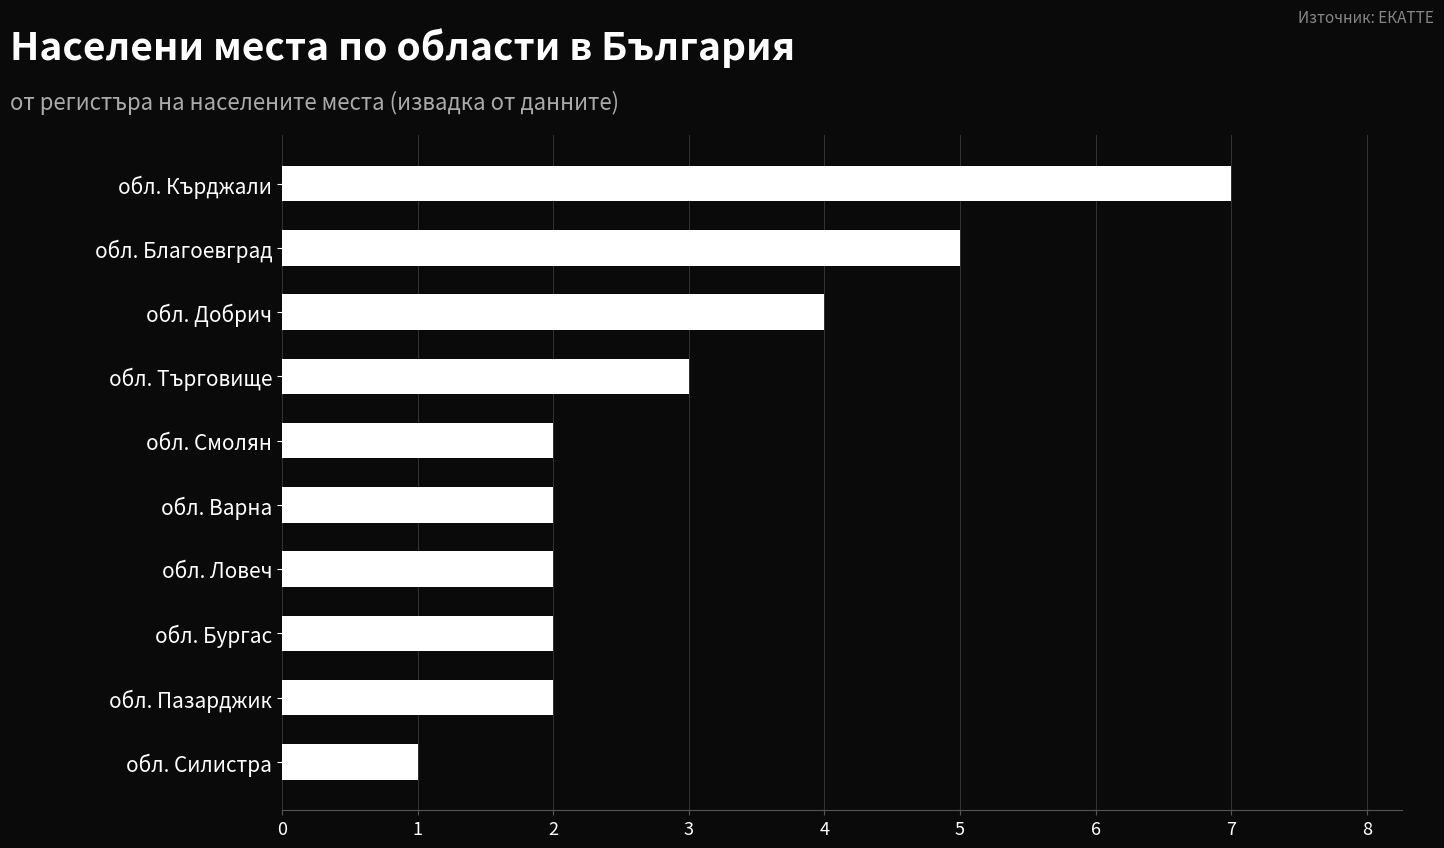

What is the maximum value shown in the chart?

7